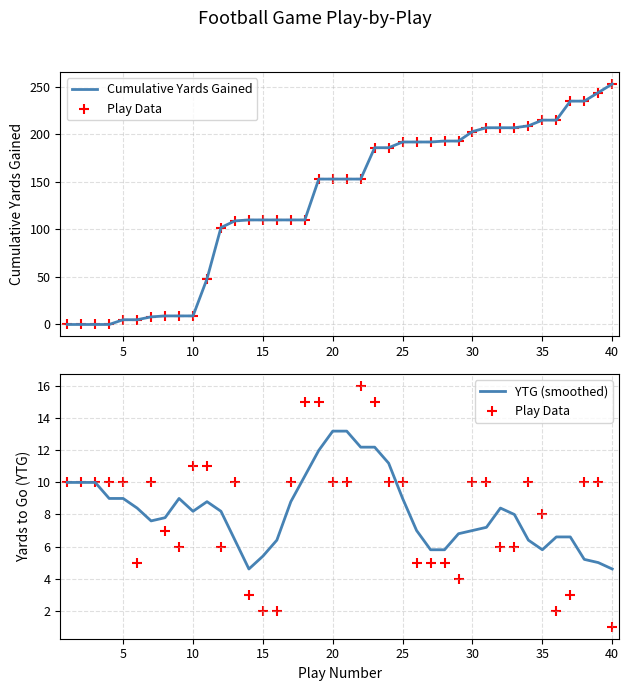

Which series reaches the maximum Y coordinate?

Cumulative Yards Gained